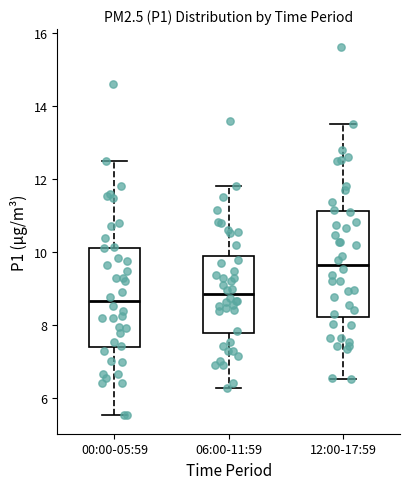

Reading left to right, transcribe this box plot: for each box, give where its median line is, the range the box spans, and where its two whiskers end, as read against the y-axis. The values are not printed on the chart, so give them approximately, as read against the axis.

00:00-05:59: median 8.6, box 7.4 to 10.2, whiskers 5.6 to 12.6
06:00-11:59: median 8.8, box 7.8 to 9.8, whiskers 6.2 to 11.8
12:00-17:59: median 9.6, box 8.2 to 11.2, whiskers 6.6 to 13.6